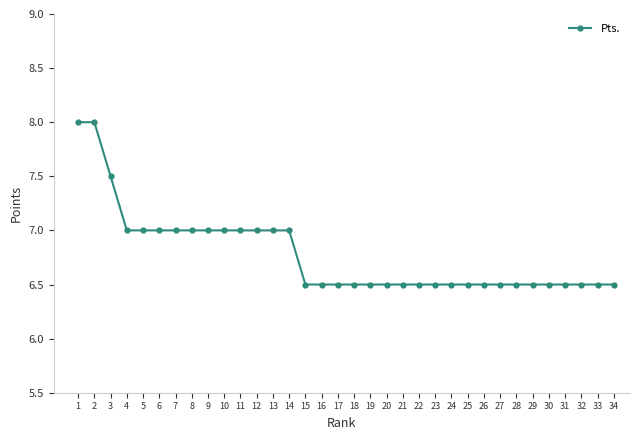

What is the minimum value shown in the chart?

6.5